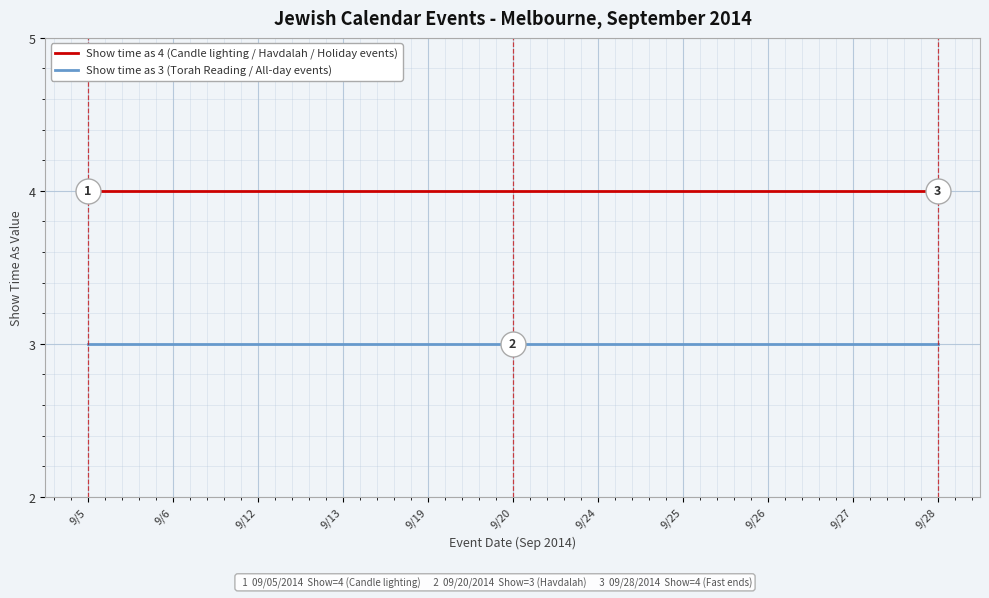

True or false: Show time as 4 (Candle lighting / Havdalah / Holiday events) and Show time as 3 (Torah Reading / All-day events) intersect in this chart.

False